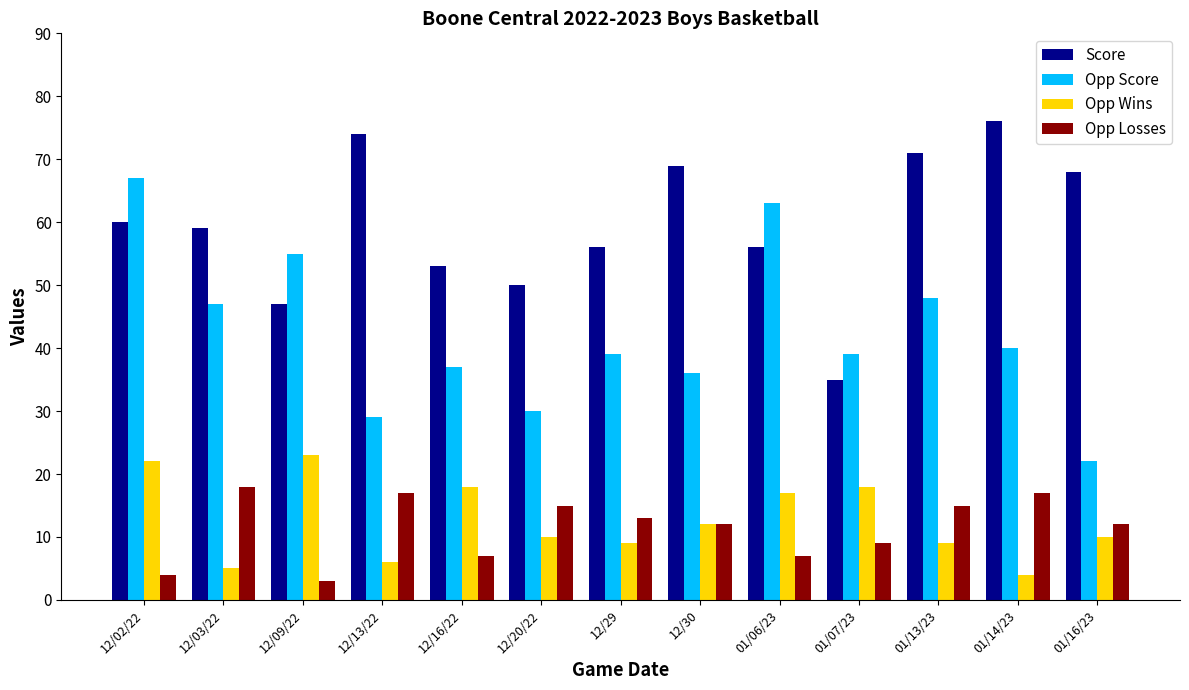

What is the difference between the maximum and minimum values in the Opp Score series?

45